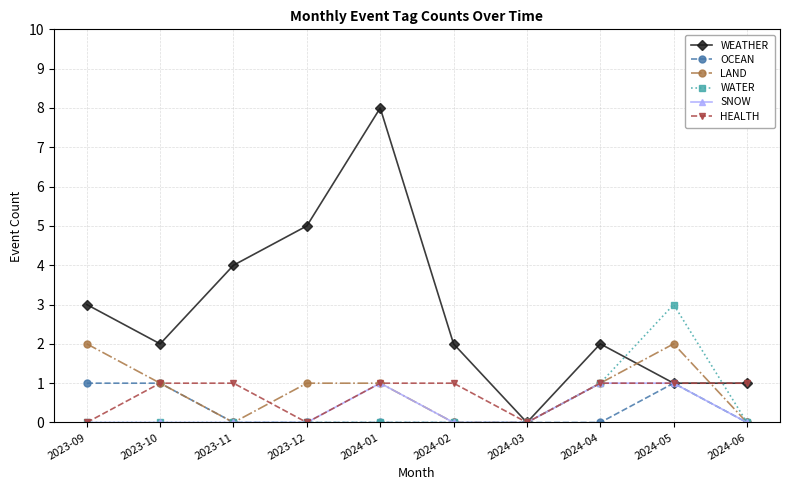

Does the chart display data point markers on the line(s)?

Yes